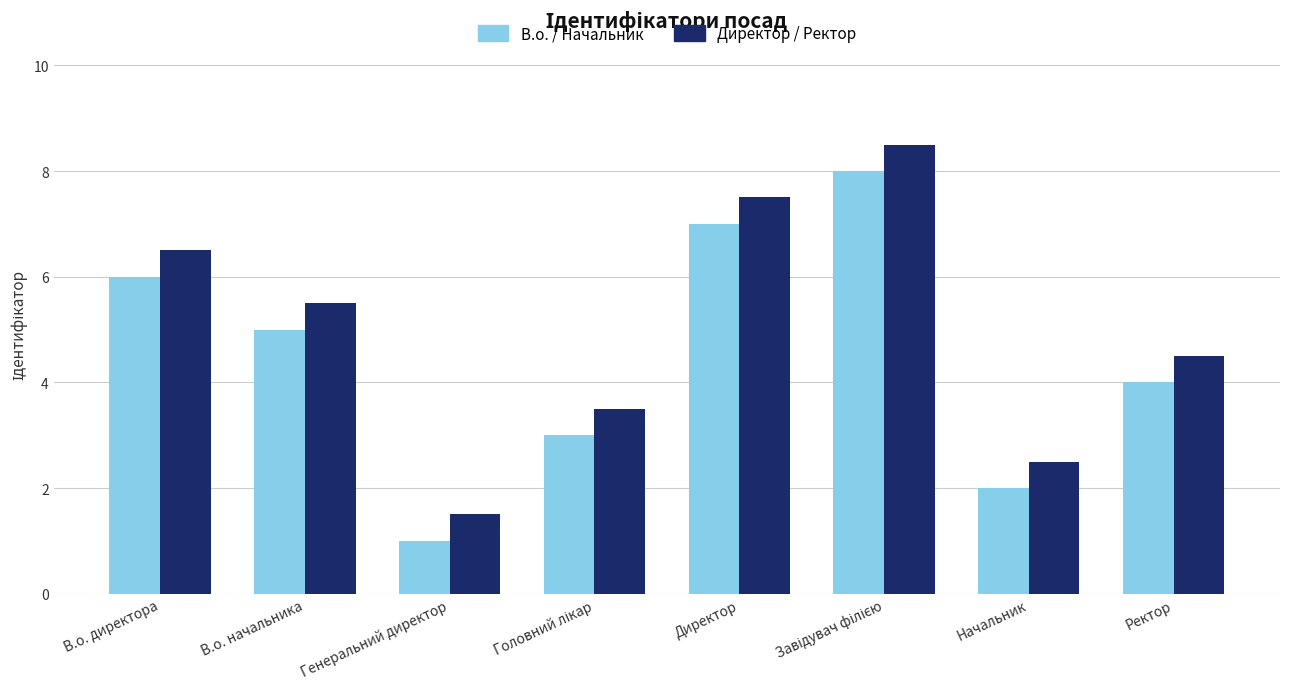

Which series has the largest total across all categories?

Директор / Ректор